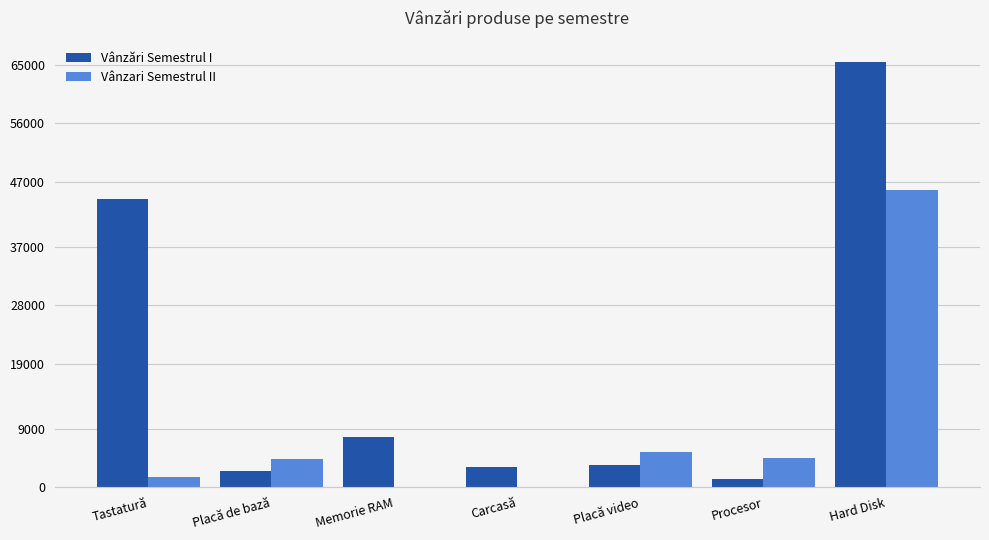

How many series are shown in this chart?

2